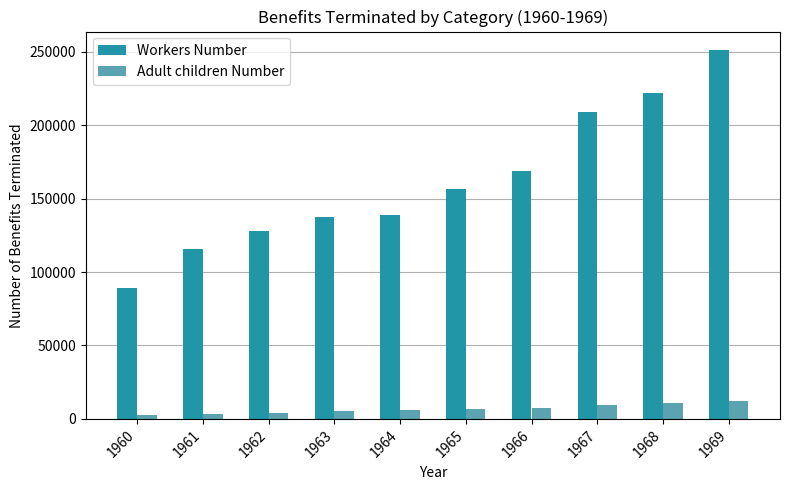

Rank the series at 1966 from highest to lowest value.

Workers Number, Adult children Number